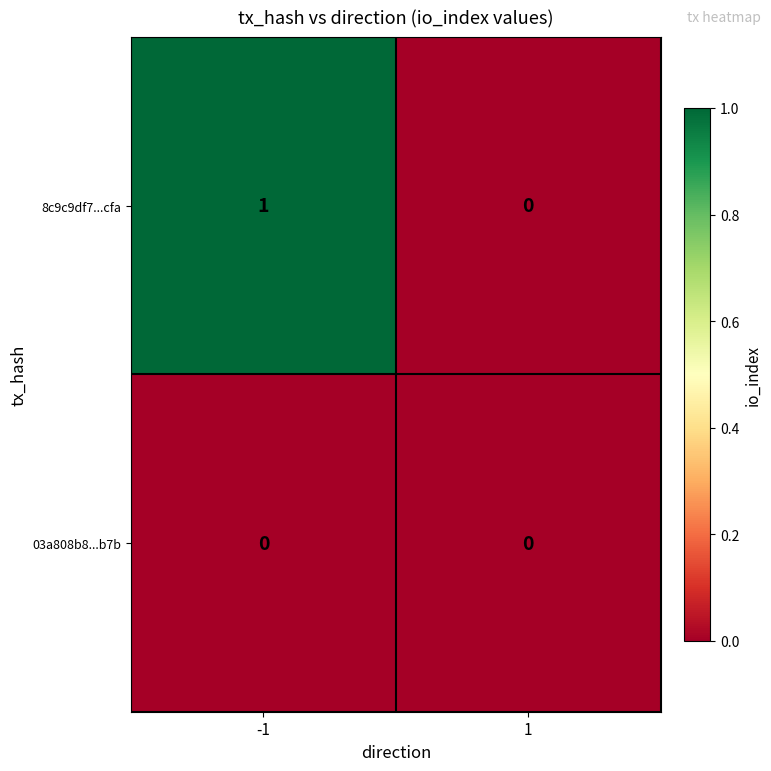

Reading left to right, extract all data points from this chart.

8c9c9df7...cfa: 1	0
03a808b8...b7b: 0	0